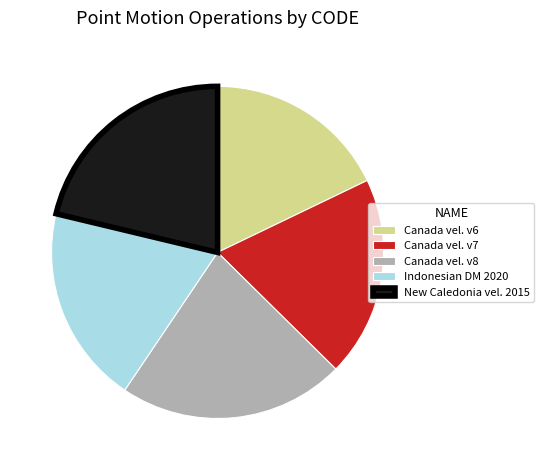

Is it true that Canada vel. v6 is 8% of the pie?

False